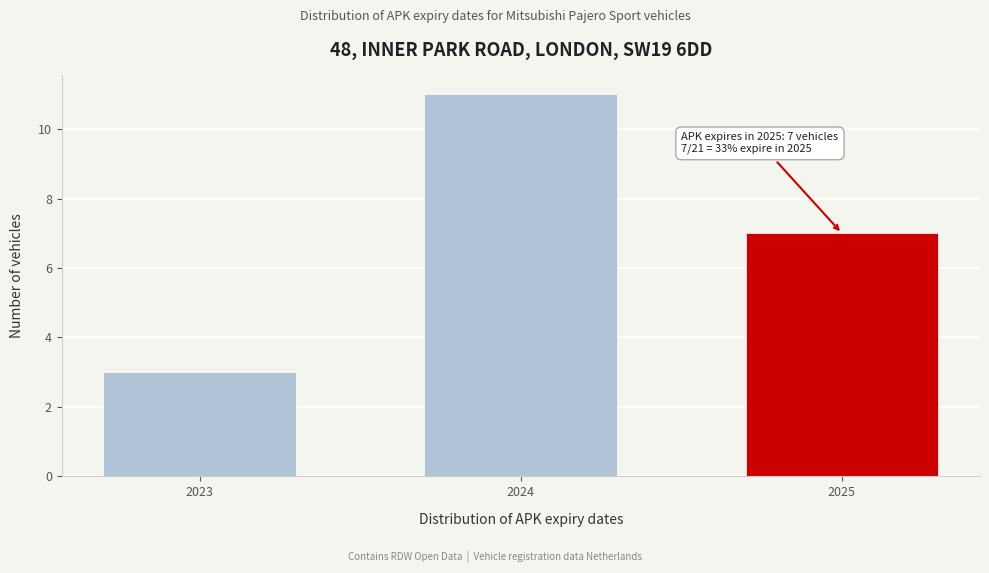

Reading right to left, what are all the values shown in this chart?

2025=7	2024=11	2023=3